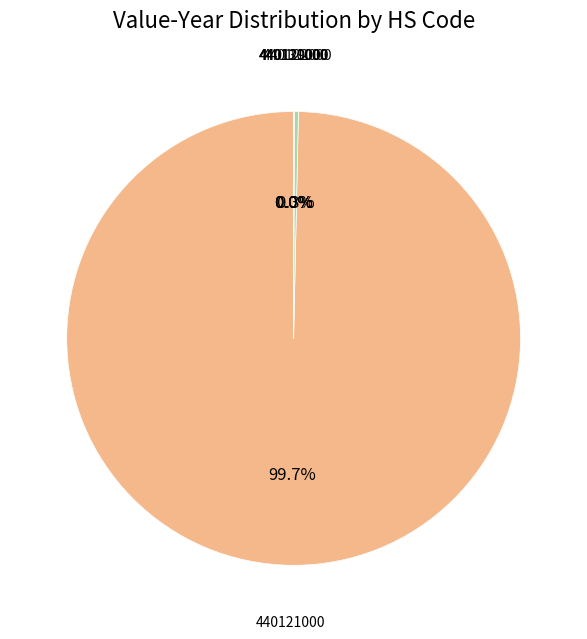

Which category has the biggest portion of the pie?

440121000